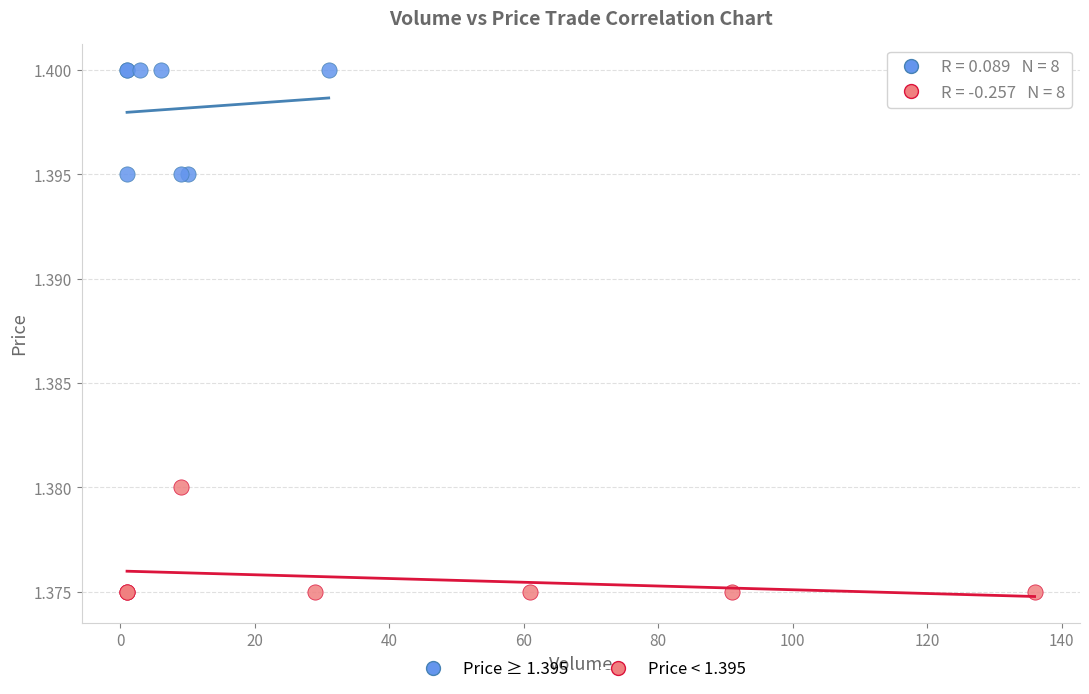

Which series contains the highest Y value?

Price ≥ 1.395